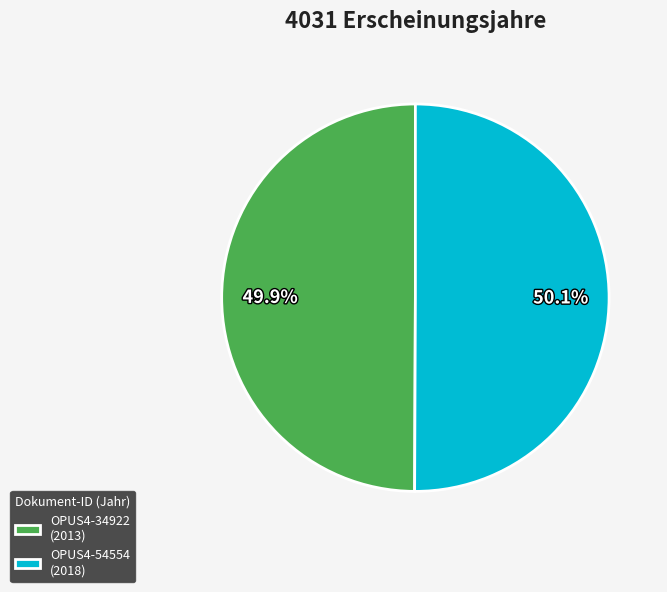

How many segments does this pie chart have?

2